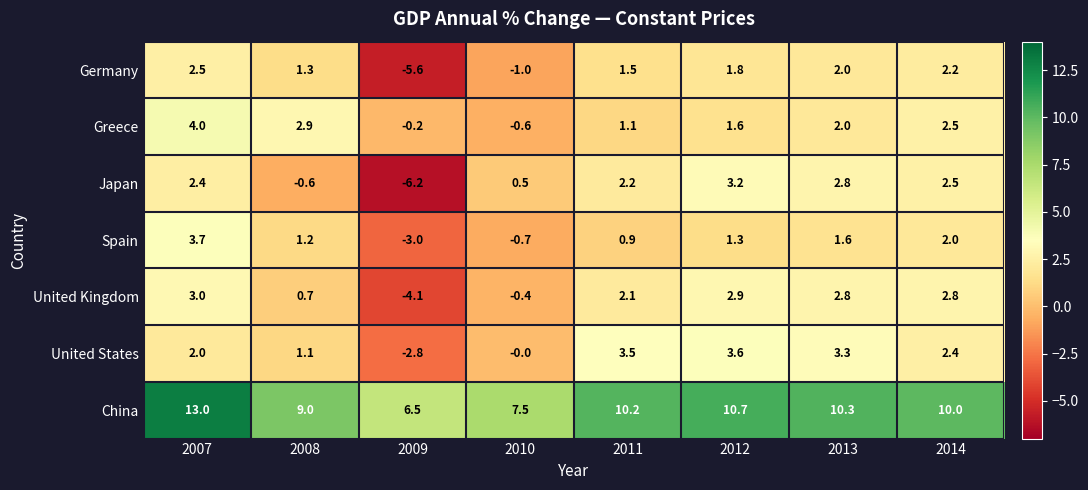

True or false: Japan has a value of -1.1 at 2008.

False